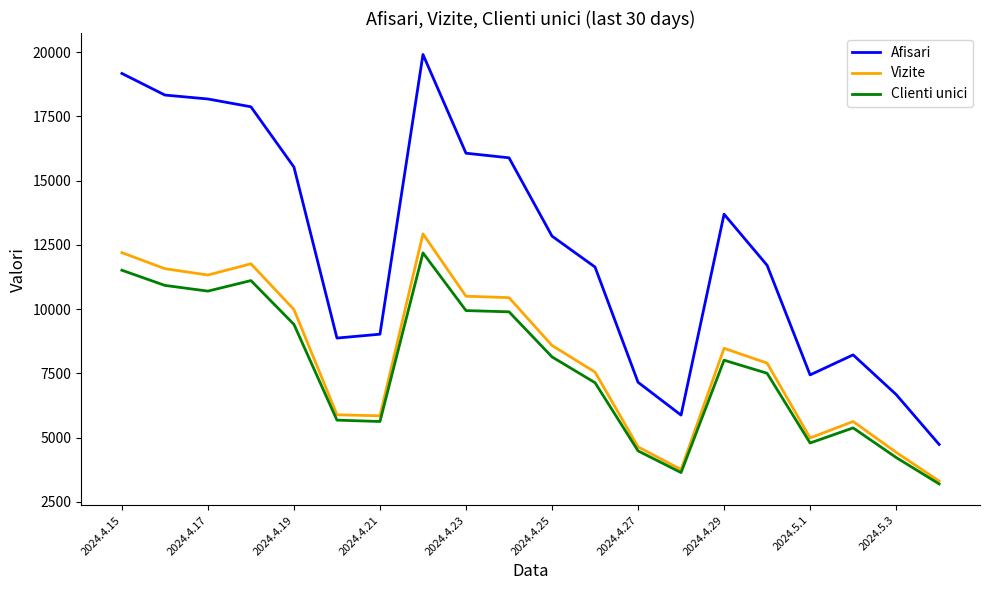

True or false: Clienti unici and Afisari intersect in this chart.

False